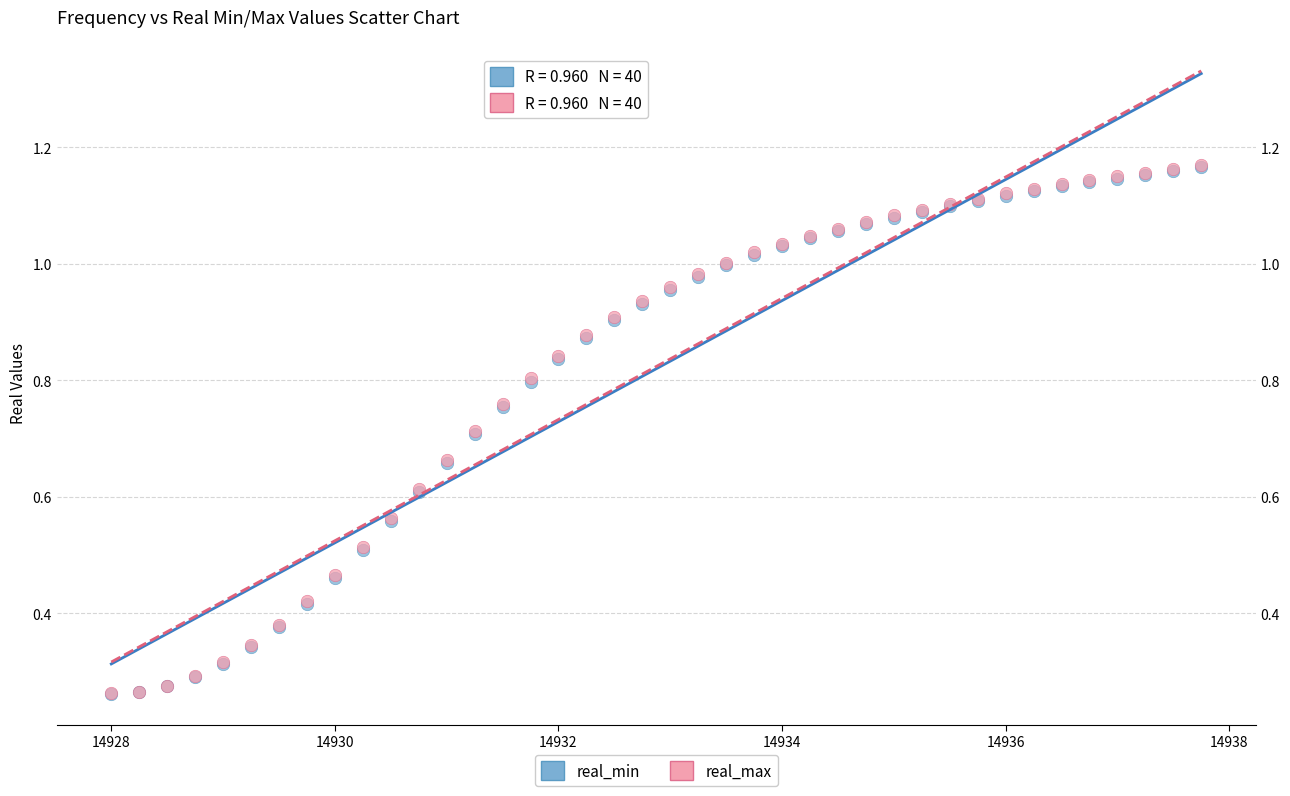

What are all the series names shown in the legend?

real_min, real_max